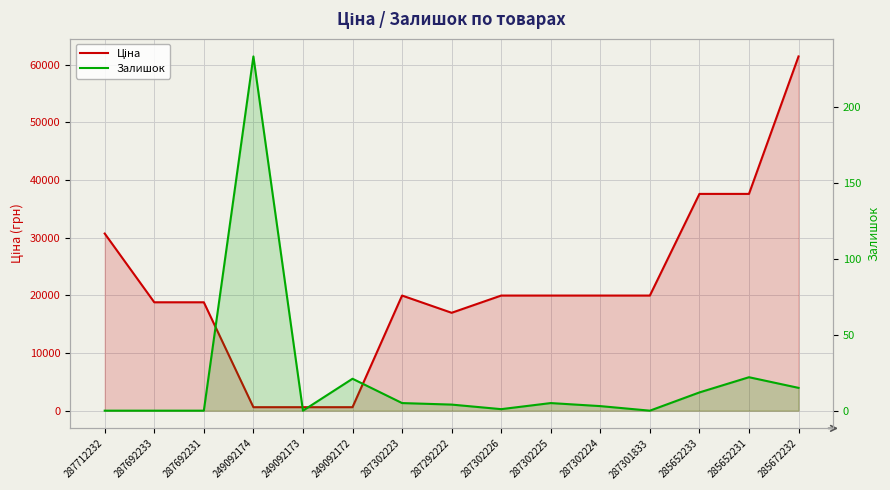

What is the difference between the Ціна values at 287302225 and 285652231?

17629.5